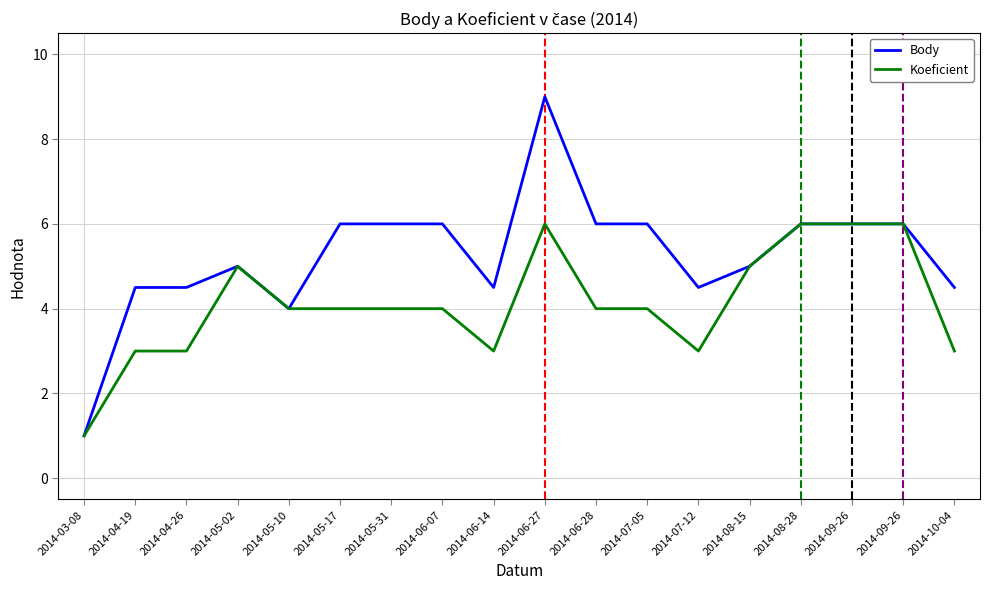

At how many categories does at least one series exceed 5?

9